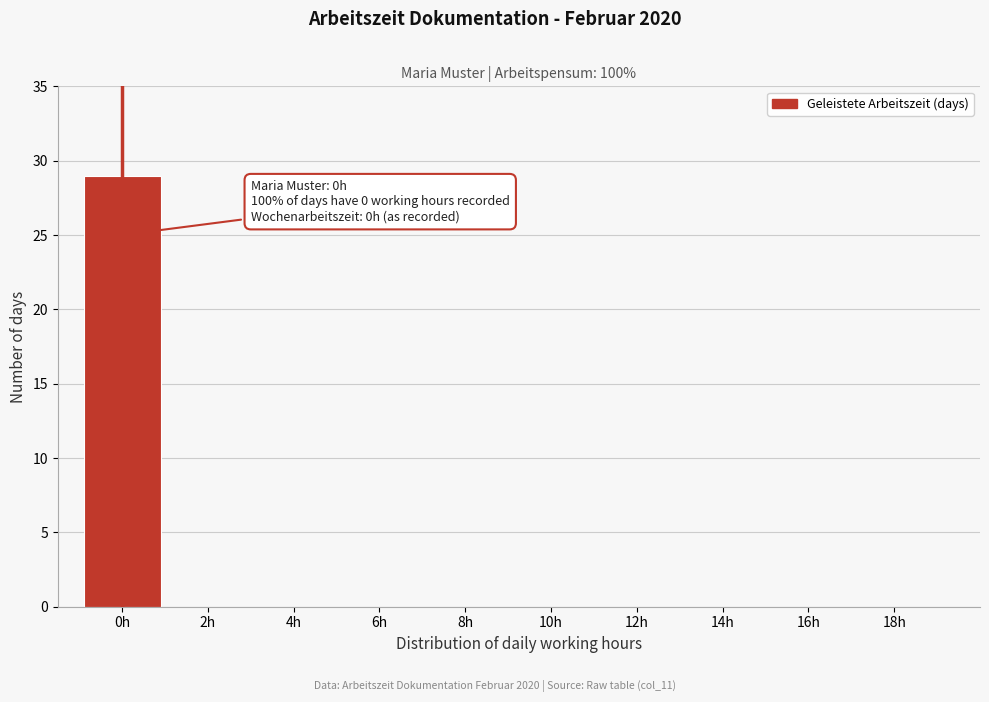

Reading right to left, what are all the values shown in this chart?

18h=0	16h=0	14h=0	12h=0	10h=0	8h=0	6h=0	4h=0	2h=0	0h=29